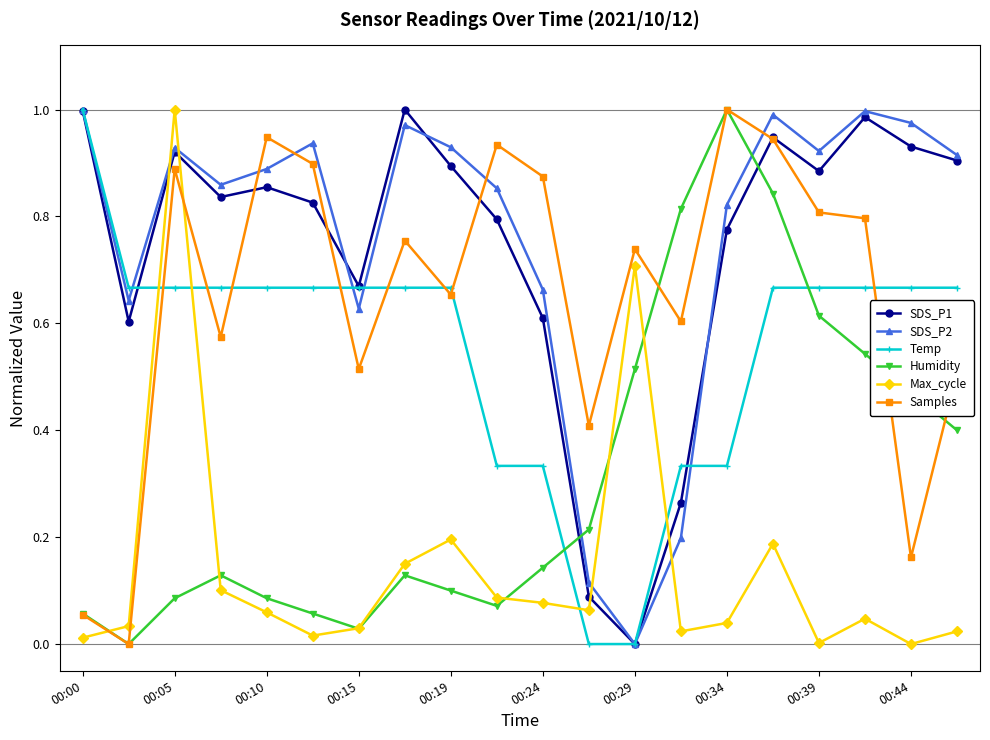

How many interior local peaks does the SDS_P1 series have?

5